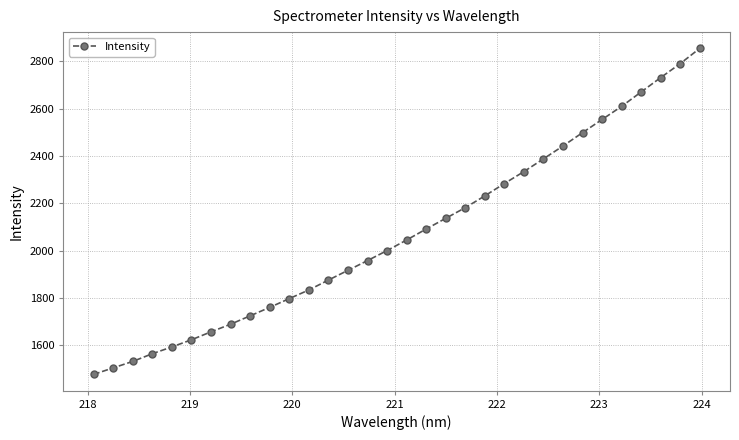

What is the greatest value displayed?

2855.2